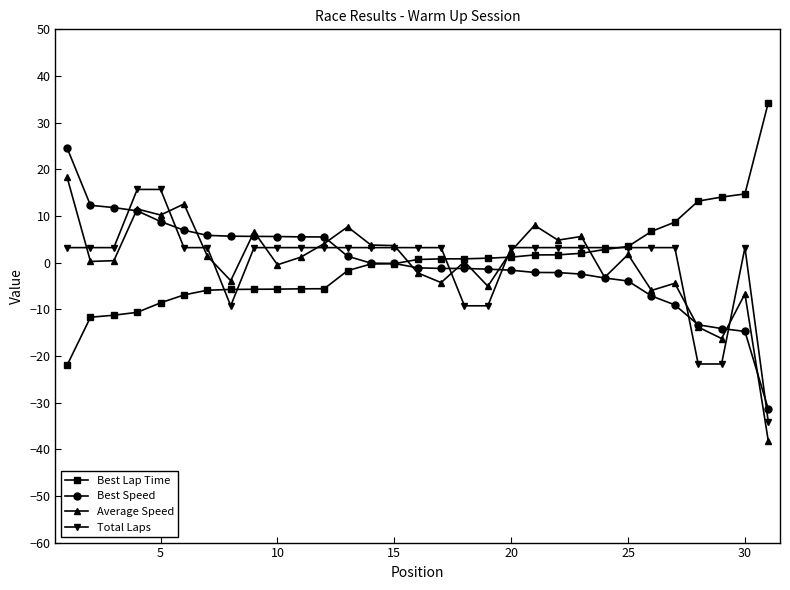

How many values in the Best Speed series are below -1?

16